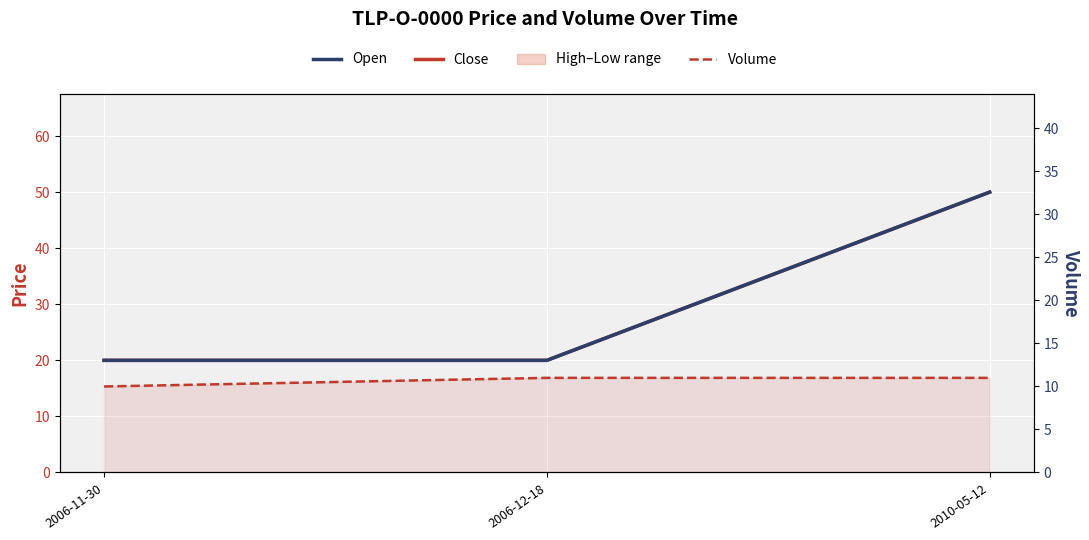

Which series has the largest total across all categories?

Close